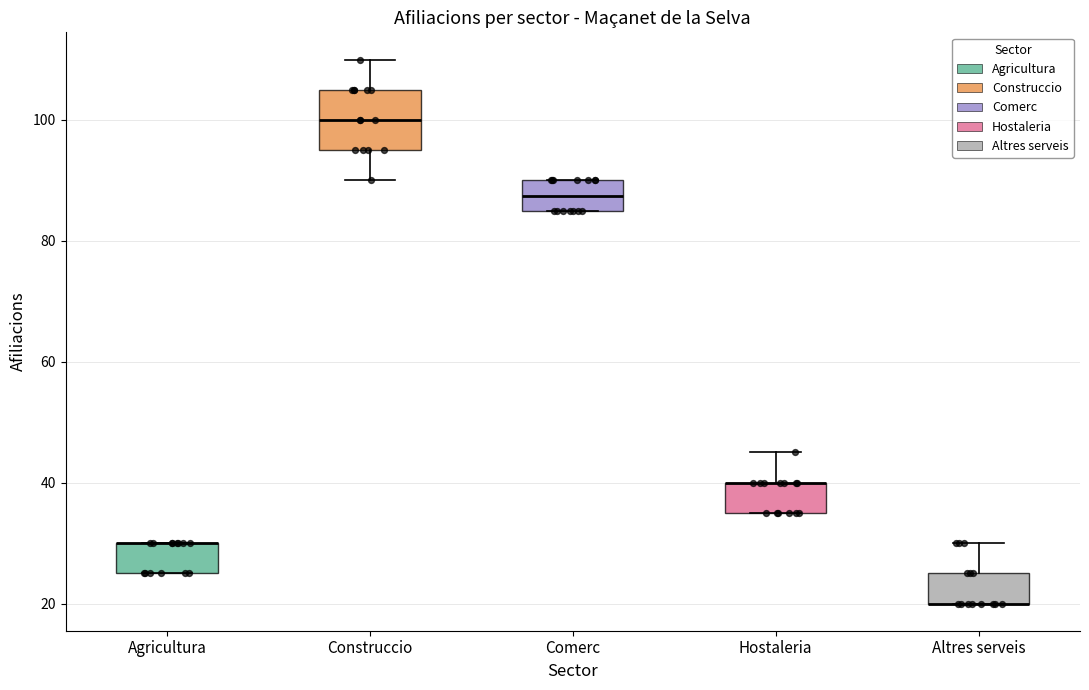

Reading left to right, read every box against the y-axis: the position of its median line, the range the box covers, and the ends of its whiskers. The values are not printed on the chart, so give them approximately, as read against the axis.

Agricultura: median 30 (drawn on the box's upper edge), box 26 to 30, whiskers 26 to 30
Construccio: median 100, box 96 to 106, whiskers 90 to 110
Comerc: median 88, box 86 to 90, whiskers 86 to 90
Hostaleria: median 40 (drawn on the box's upper edge), box 36 to 40, whiskers 36 to 46
Altres serveis: median 20 (drawn on the box's lower edge), box 20 to 26, whiskers 20 to 30